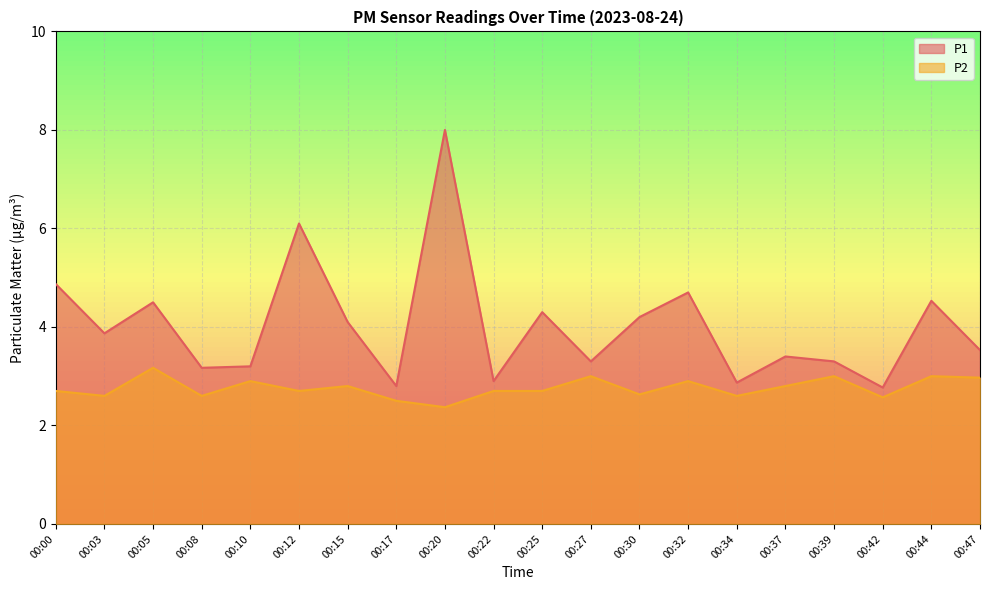

How many lines are shown in the chart?

2